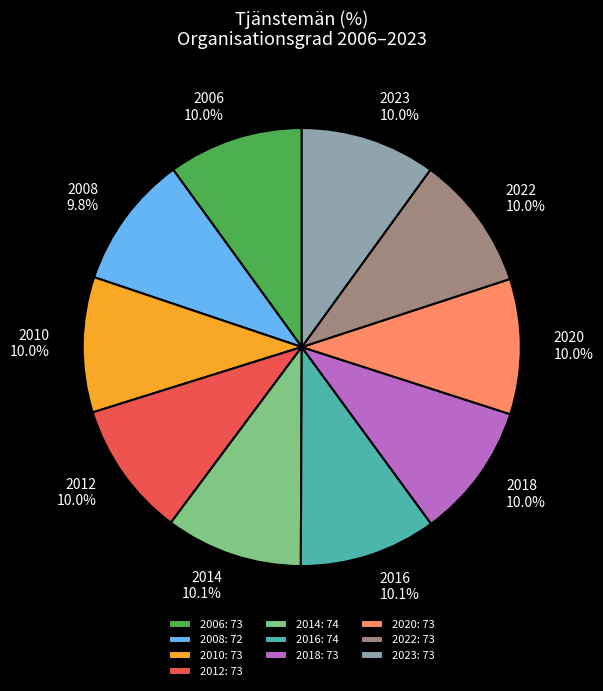

What is the ratio of the value at 2014 to the value at 2022?

1.0